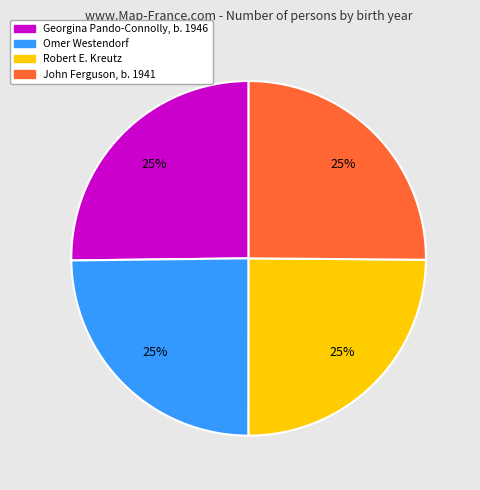

To the nearest percent, what percentage of the pie is Robert E. Kreutz?

25%